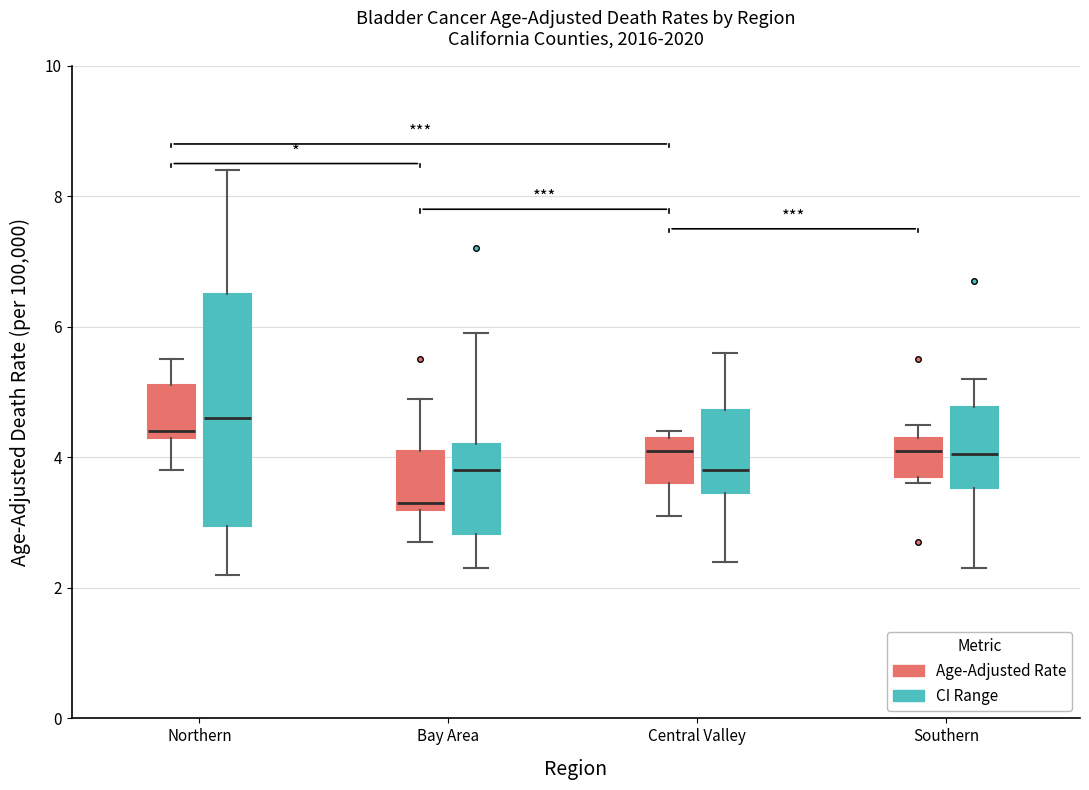

Which box has the lowest median line?

Bay Area (Age-Adjusted Rate)